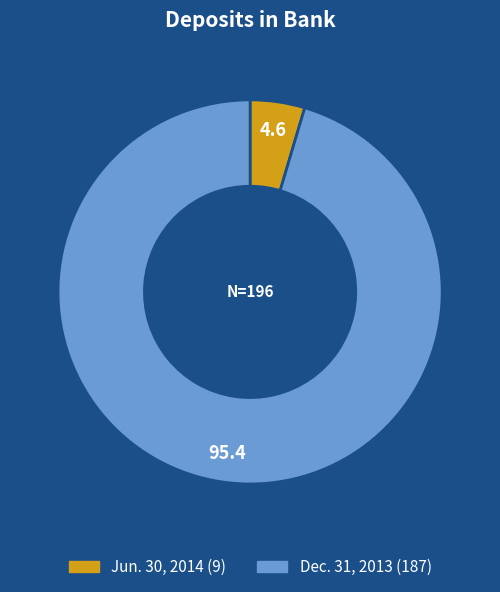

What is the smallest slice in the pie chart?

Jun. 30, 2014